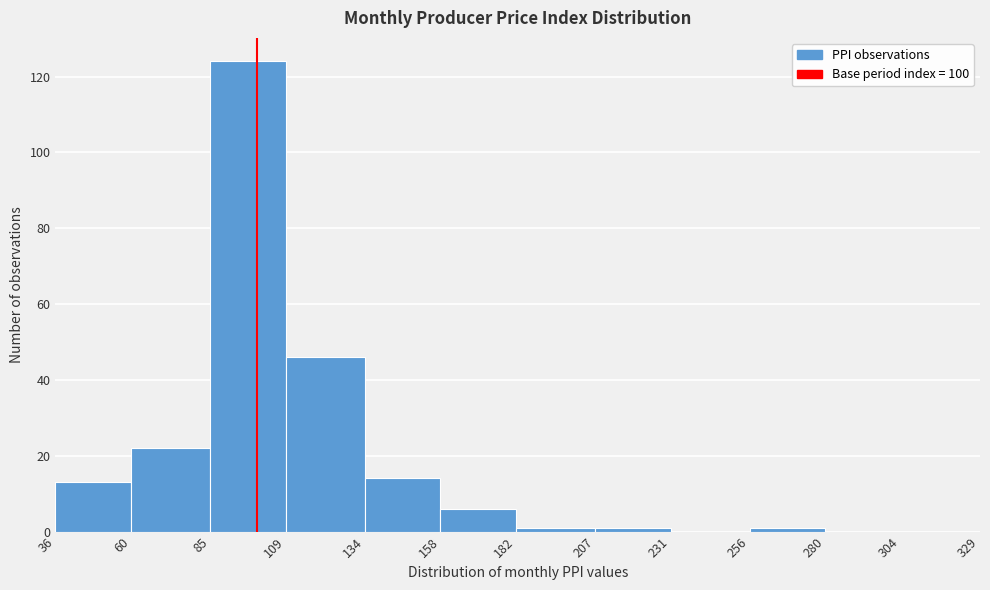

What is the height of the bar covering 36 to 60 on the x-axis? The values are not printed on the chart, so give them approximately, as read against the axis.

14